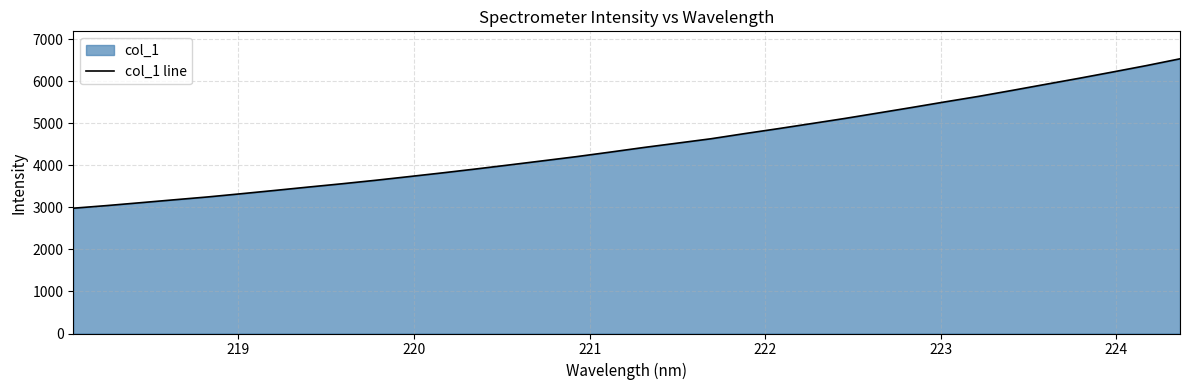

What is the maximum value shown in the chart?

6533.8